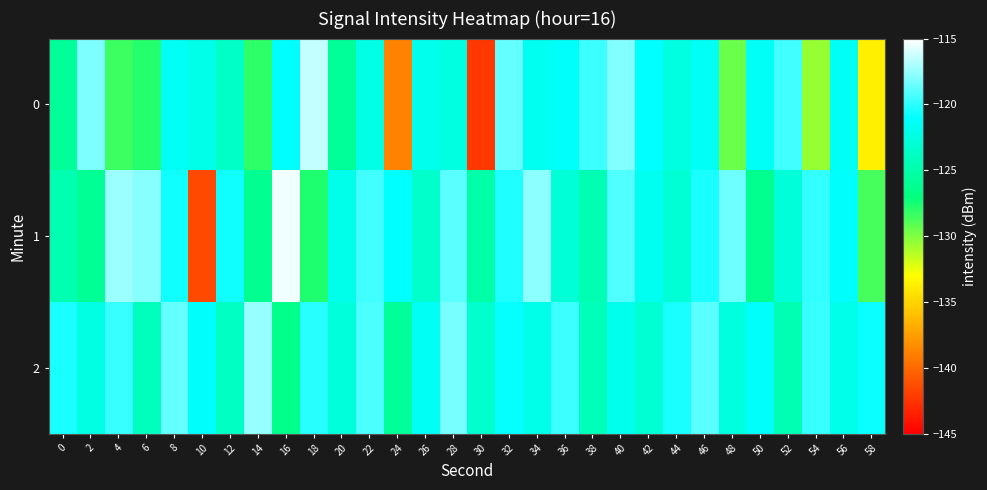

Reading right to left, what are all the values shown in this chart?

0: 58=-133.7	56=-121.5	54=-130.5	52=-119.5	50=-121.4	48=-129.5	46=-121.5	44=-122.4	42=-121.0	40=-118.0	38=-119.7	36=-121.2	34=-121.7	32=-118.7	30=-142.3	28=-122.4	26=-121.8	24=-138.8	22=-122.3	20=-125.9	18=-116.5	16=-121.2	14=-128.1	12=-123.6	10=-122.1	8=-121.5	6=-127.8	4=-128.4	2=-118.1	0=-125.8
1: 58=-128.7	56=-121.1	54=-119.9	52=-122.8	50=-126.3	48=-118.4	46=-120.5	44=-123.0	42=-121.7	40=-119.2	38=-124.6	36=-122.9	34=-117.8	32=-120.3	30=-125.1	28=-118.9	26=-123.5	24=-121.0	22=-119.5	20=-122.0	18=-127.7	16=-115.4	14=-126.2	12=-120.7	10=-141.5	8=-120.7	6=-117.8	4=-117.3	2=-126.0	0=-124.7
2: 58=-120.8	56=-122.0	54=-119.7	52=-124.5	50=-121.3	48=-122.6	46=-118.9	44=-120.4	42=-123.2	40=-121.8	38=-124.3	36=-119.6	34=-122.1	32=-120.9	30=-123.4	28=-118.2	26=-121.5	24=-125.8	22=-119.3	20=-122.7	18=-120.1	16=-126.4	14=-117.5	12=-123.9	10=-121.2	8=-118.7	6=-124.1	4=-119.8	2=-122.3	0=-120.5